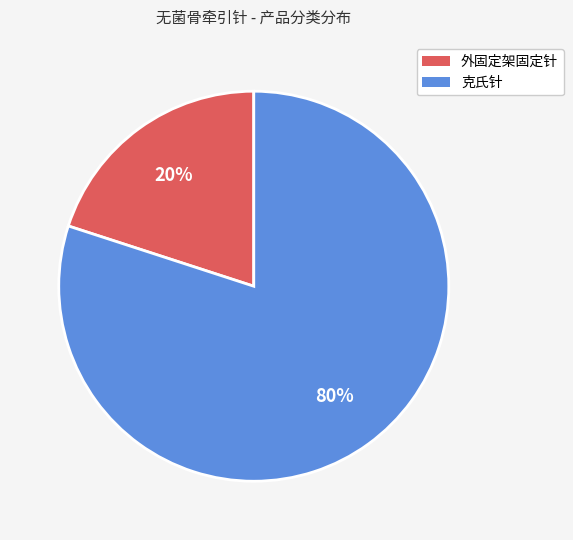

Approximately how many times larger is the value at 克氏针 compared to 外固定架固定针?

4.0